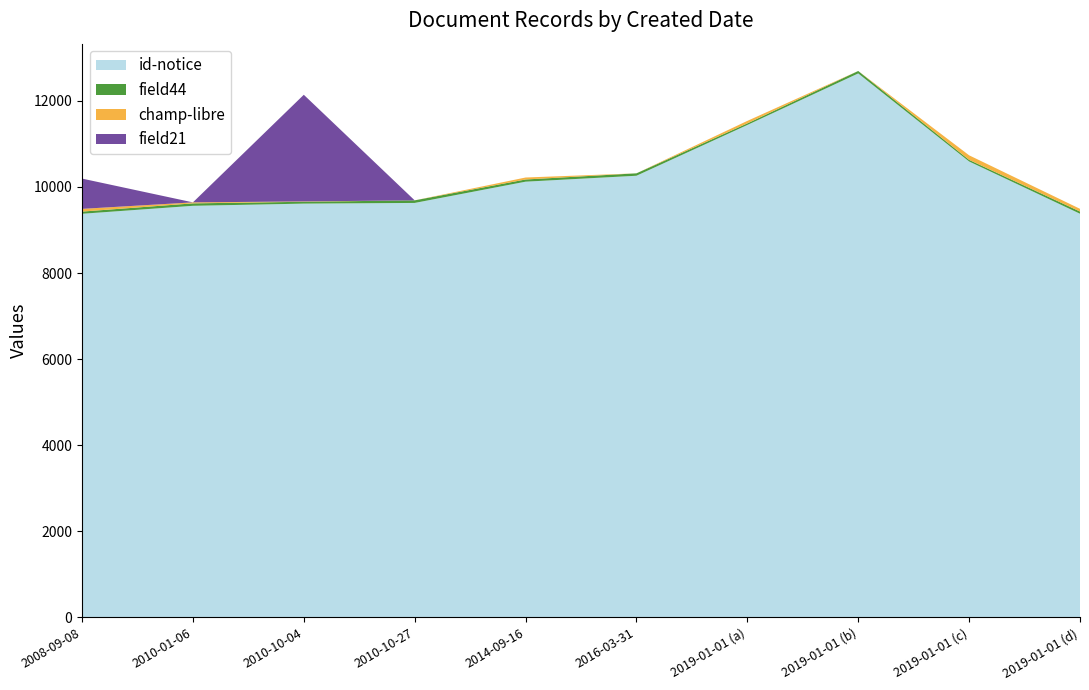

Reading right to left, list all the values displayed in this chart.

id-notice: 2019-01-01=9378	2019-01-01=10593	2019-01-01=12639	2019-01-01=11441	2016-03-31=10261	2014-09-16=10123	2010-10-27=9629	2010-10-04=9613	2010-01-06=9562	2008-09-08=9377
field44: 2019-01-01=51	2019-01-01=37	2019-01-01=57	2019-01-01=37	2016-03-31=56	2014-09-16=51	2010-10-27=60	2010-10-04=43	2010-01-06=57	2008-09-08=51
champ-libre: 2019-01-01=63	2019-01-01=106	2019-01-01=0	2019-01-01=58	2016-03-31=0	2014-09-16=46	2010-10-27=0	2010-10-04=8	2010-01-06=23	2008-09-08=63
field21: 2019-01-01=0	2019-01-01=0	2019-01-01=0	2019-01-01=0	2016-03-31=0	2014-09-16=0	2010-10-27=0	2010-10-04=2479	2010-01-06=0	2008-09-08=704